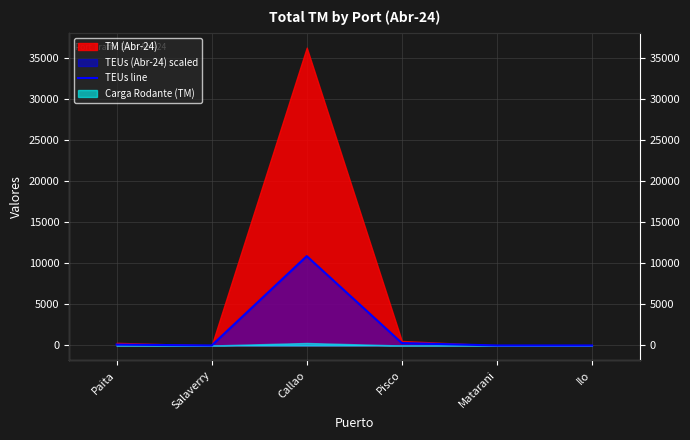

Rank the categories by value from lowest to highest.

Salaverry, Matarani, Ilo, Paita, Pisco, Callao